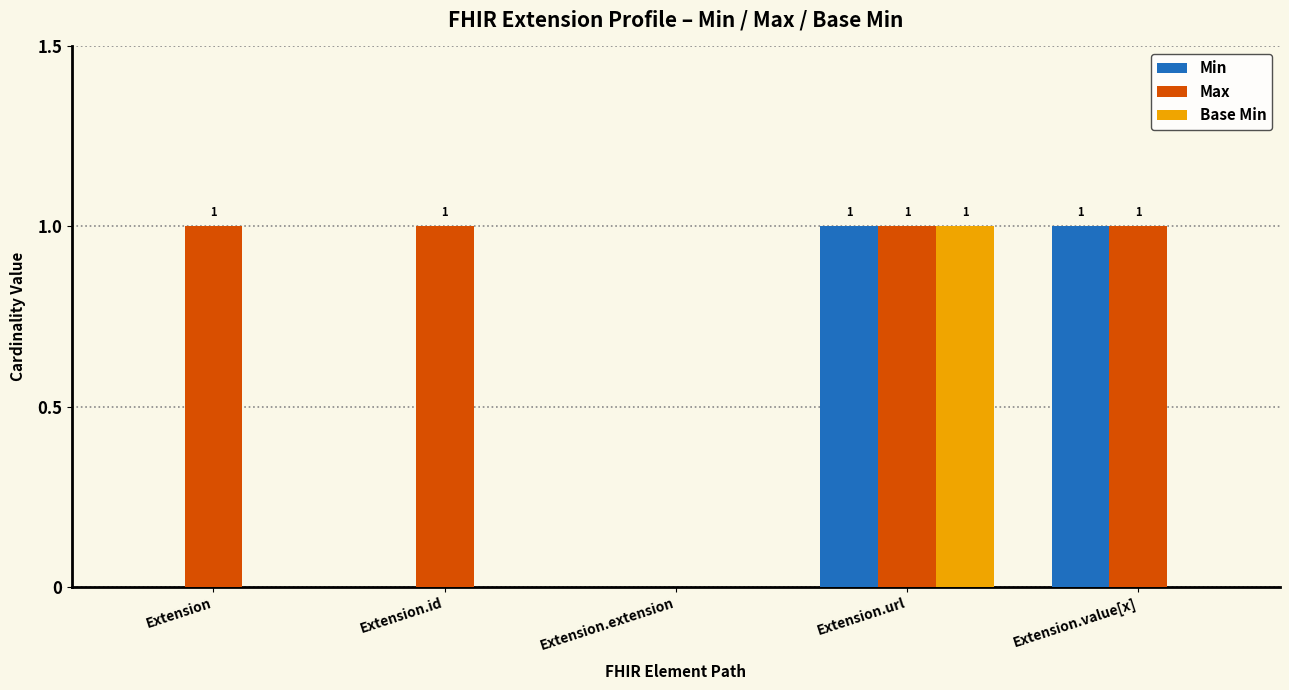

The value of Base Min at Extension.id is 0. True or false?

True